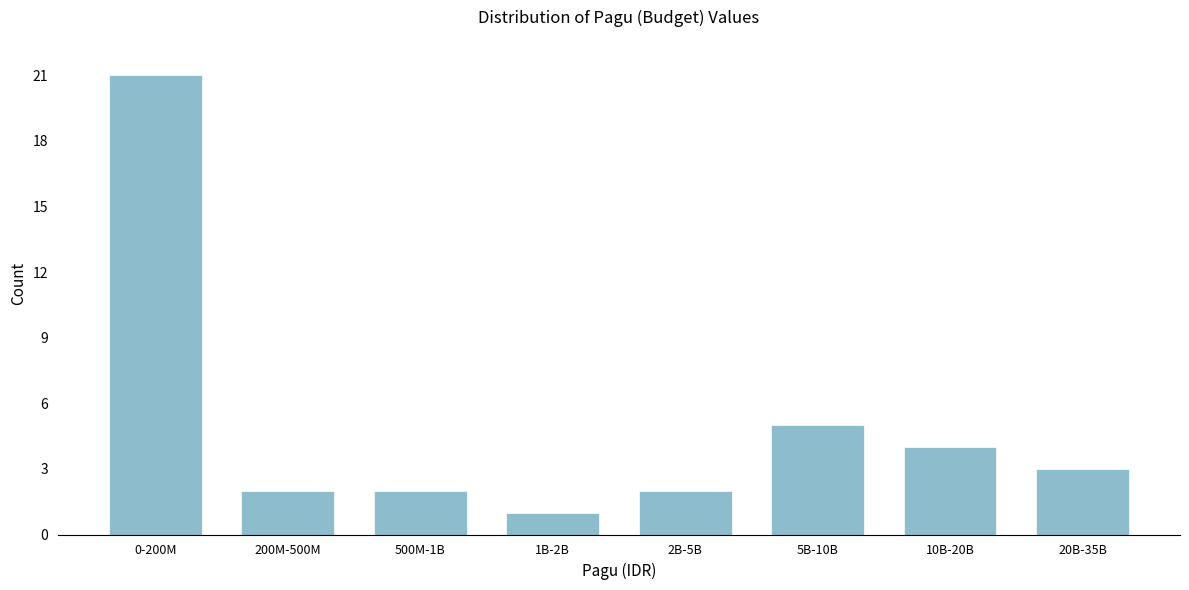

Reading left to right, list all the values displayed in this chart.

21	2	2	1	2	5	4	3